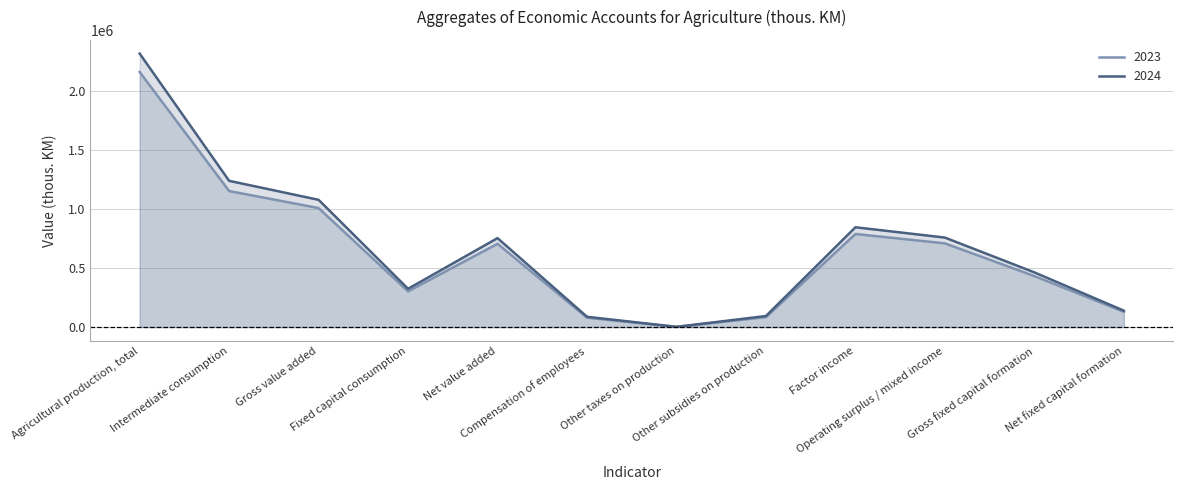

True or false: 2023 and 2024 intersect in this chart.

False